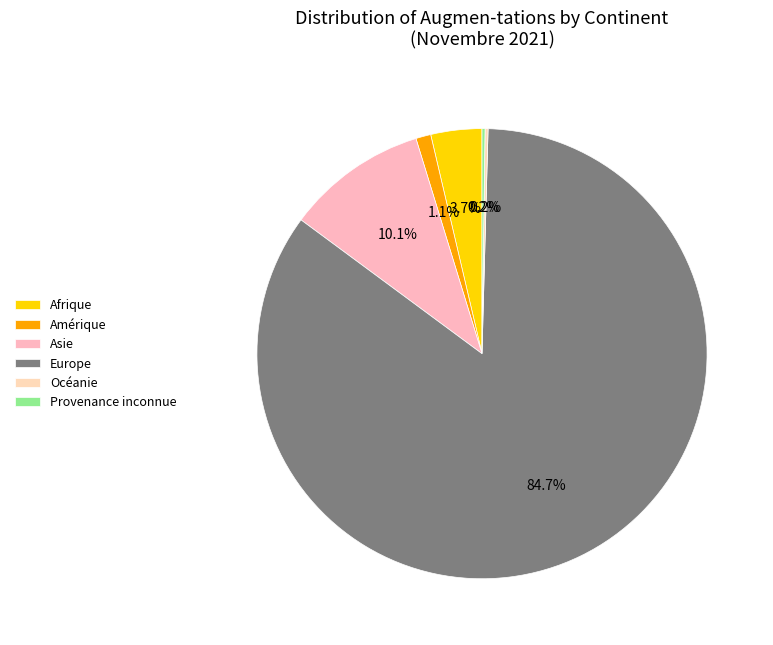

To the nearest percent, what is the difference between the Europe and Océanie slice percentages?

84%